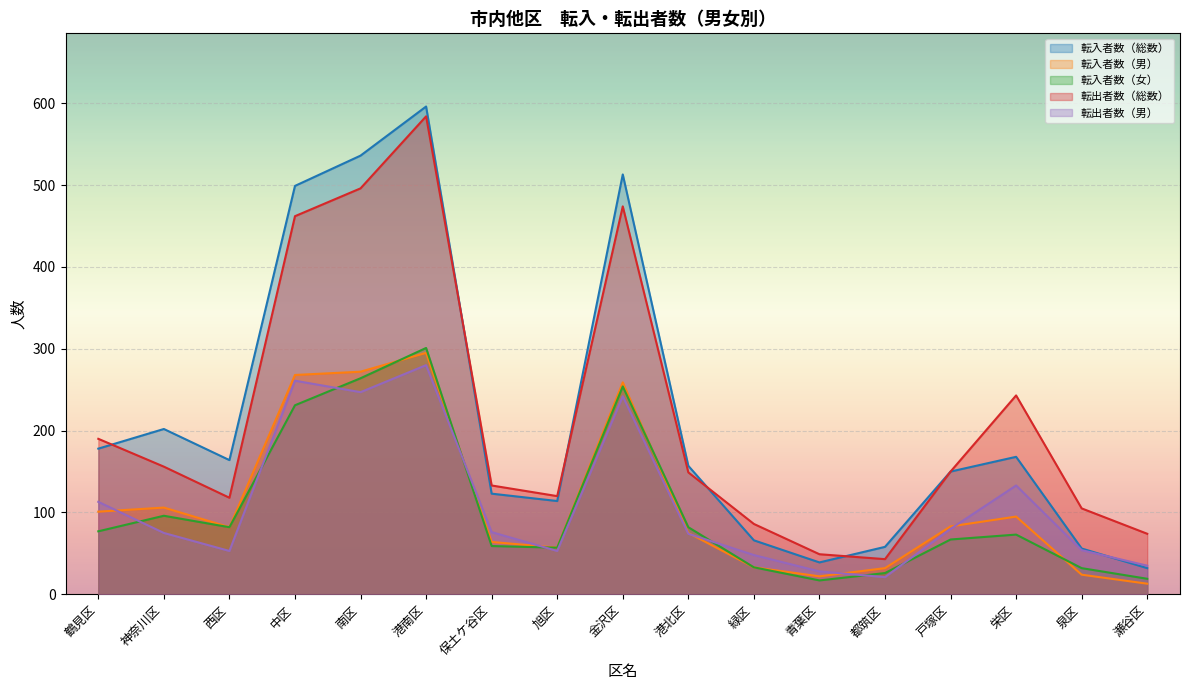

Where does the 転入者数（総数） series first go above 157?

鶴見区